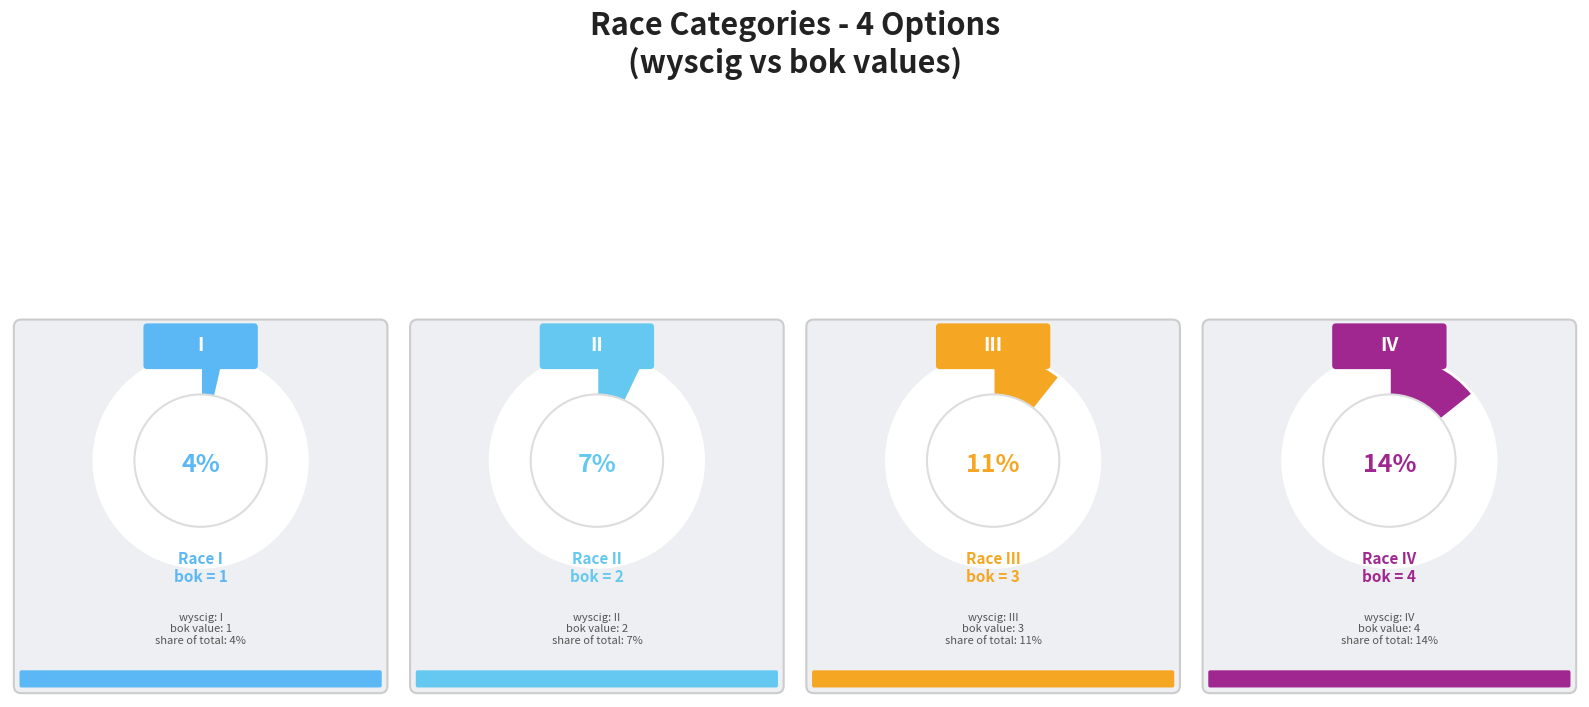

What is the smallest slice in the pie chart?

I